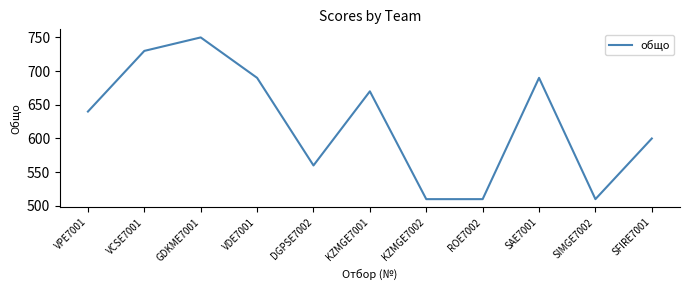

Reading left to right, extract all data points from this chart.

VPE7001=640	VCSE7001=730	GDKME7001=750	VDE7001=690	DGPSE7002=560	KZMGE7001=670	KZMGE7002=510	ROE7002=510	SAE7001=690	SIMGE7002=510	SFIRE7001=600